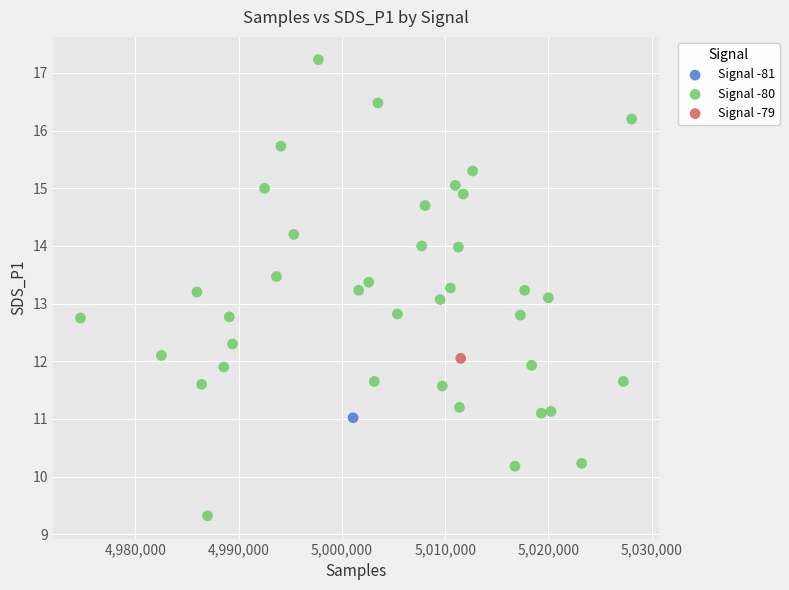

What are all the series names shown in the legend?

Signal -81, Signal -80, Signal -79